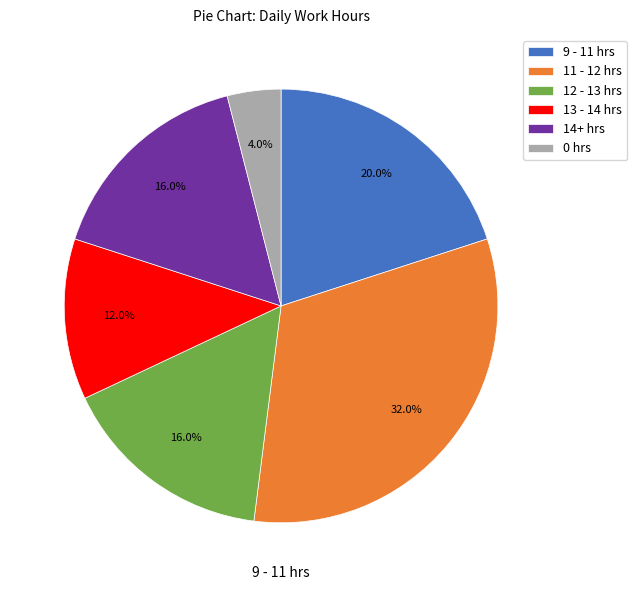

Is there a majority slice in this chart?

No